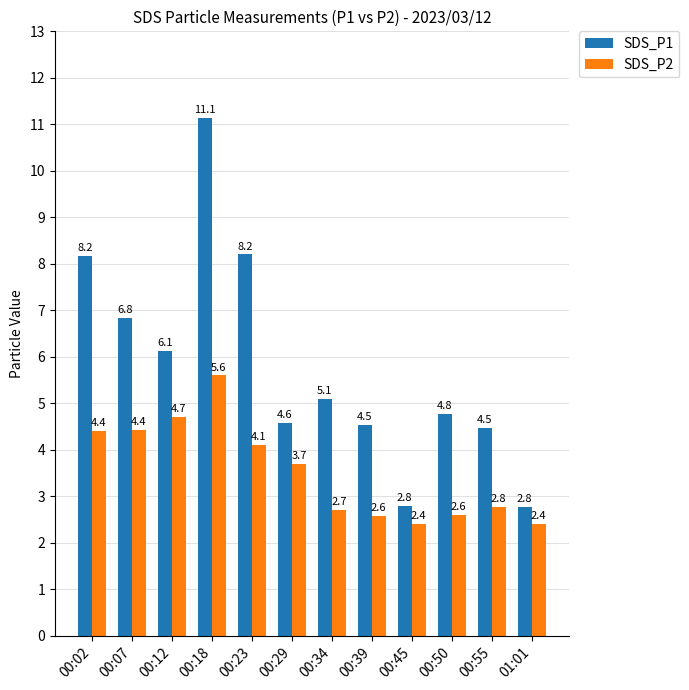

Rank the series by their maximum value, from highest to lowest.

SDS_P1, SDS_P2